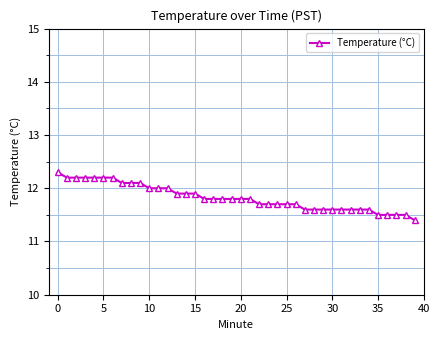

Reading left to right, what are all the values shown in this chart?

12.3	12.2	12.2	12.2	12.2	12.2	12.2	12.1	12.1	12.1	12.0	12.0	12.0	11.9	11.9	11.9	11.8	11.8	11.8	11.8	11.8	11.8	11.7	11.7	11.7	11.7	11.7	11.6	11.6	11.6	11.6	11.6	11.6	11.6	11.6	11.5	11.5	11.5	11.5	11.4